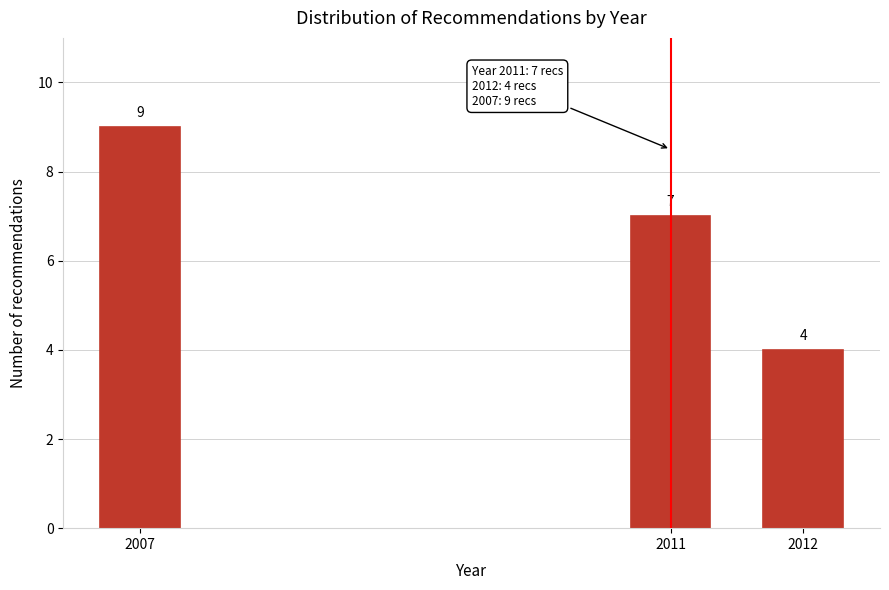

Reading left to right, transcribe all the data shown in this chart.

2007=9	2011=7	2012=4